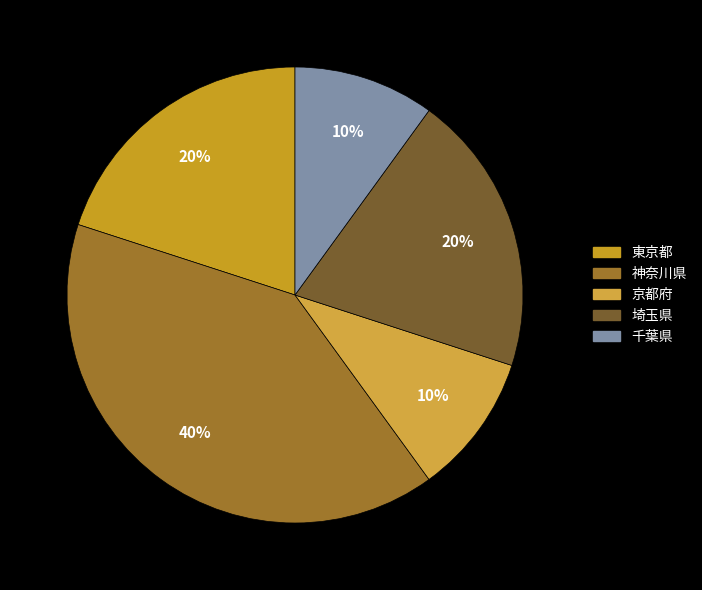

To the nearest percent, what is the combined percentage of 千葉県 and 東京都?

30%